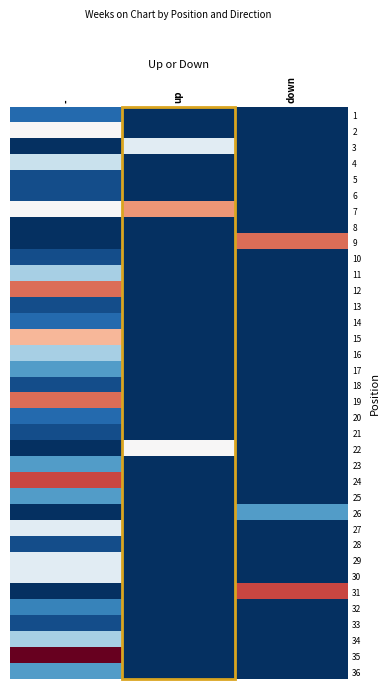

How many categories are shown in the chart?

3